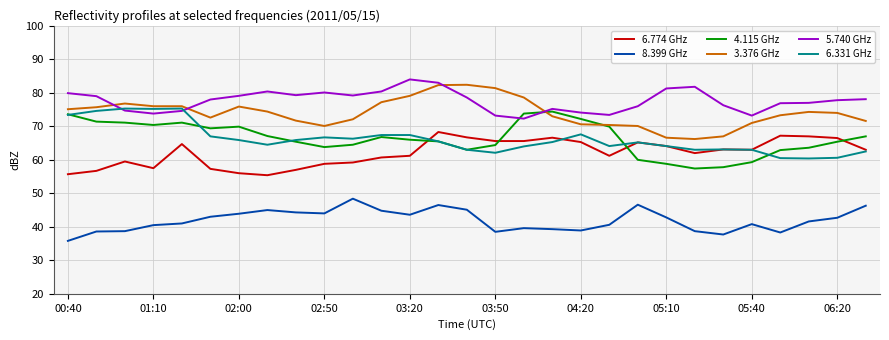

Which series has the largest total across all categories?

5.740 GHz